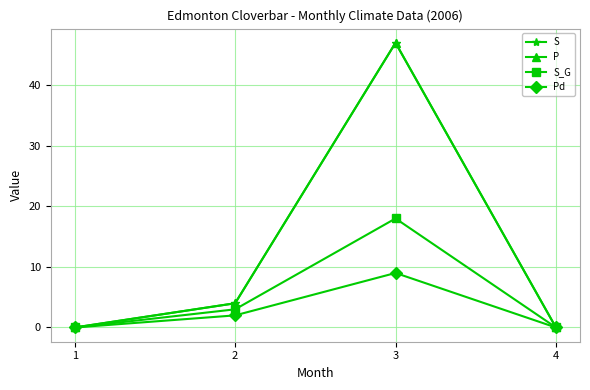

What is the maximum value shown in the chart?

47